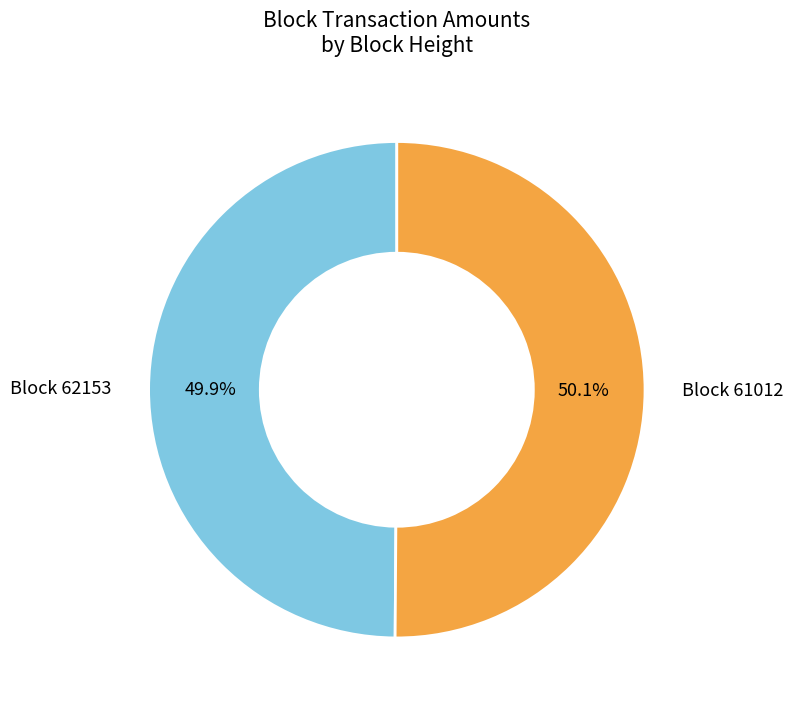

Does any single category account for the majority?

Yes